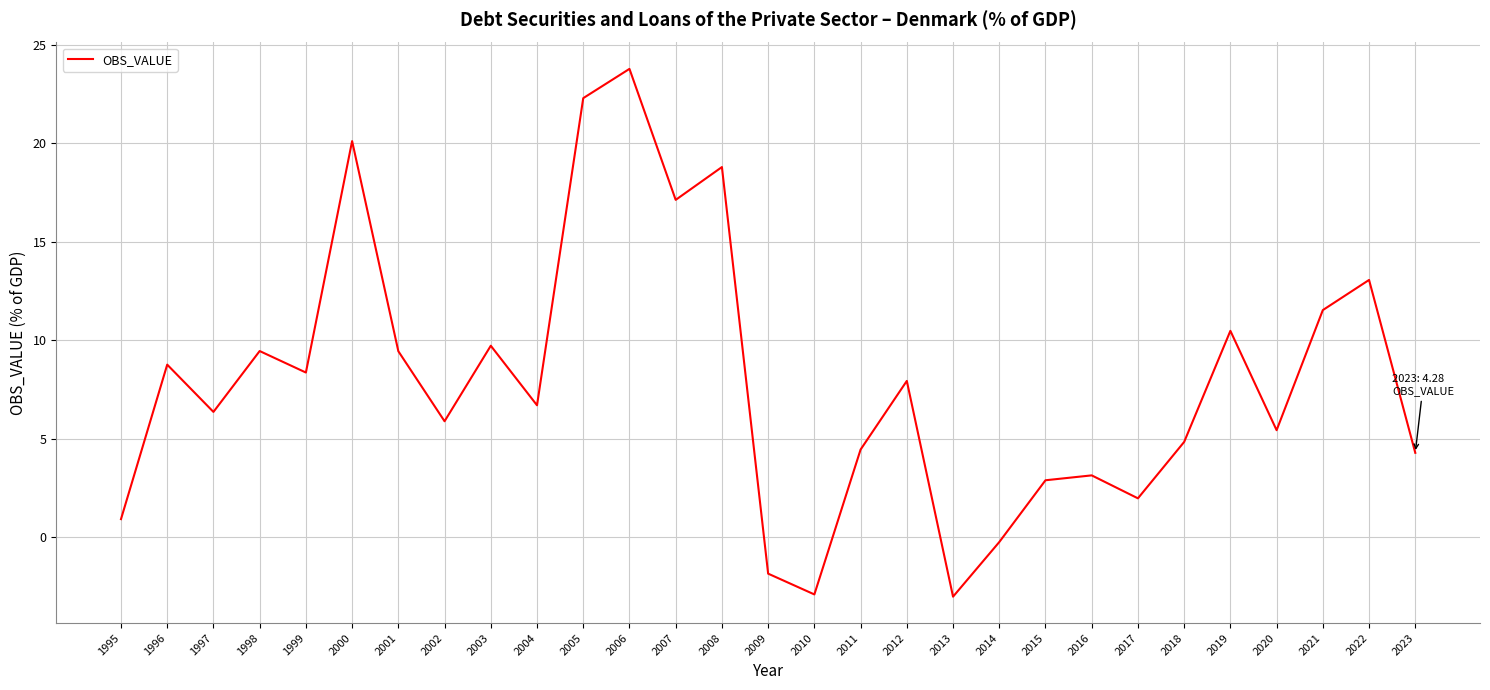

What is the minimum value shown in the chart?

-3.0